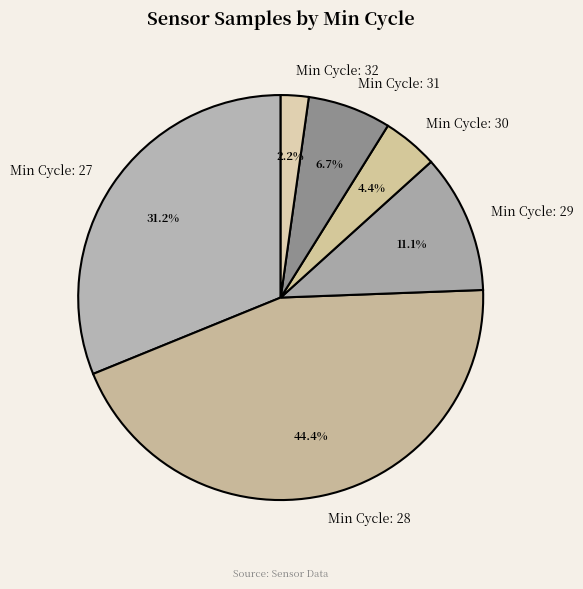

Is there a majority slice in this chart?

No